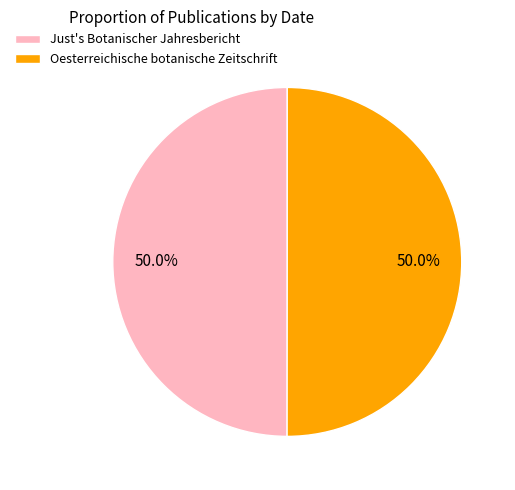

What portion of the pie excludes Oesterreichische botanische Zeitschrift?

50.0%